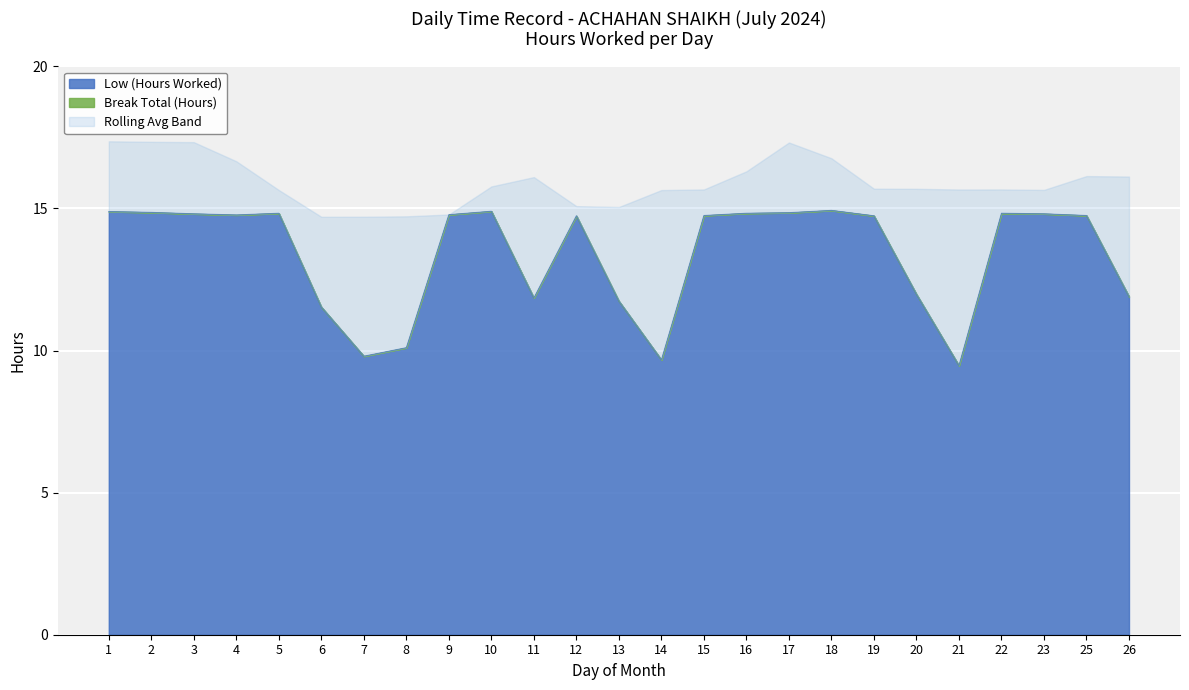

At which label does the data first exceed 14?

1